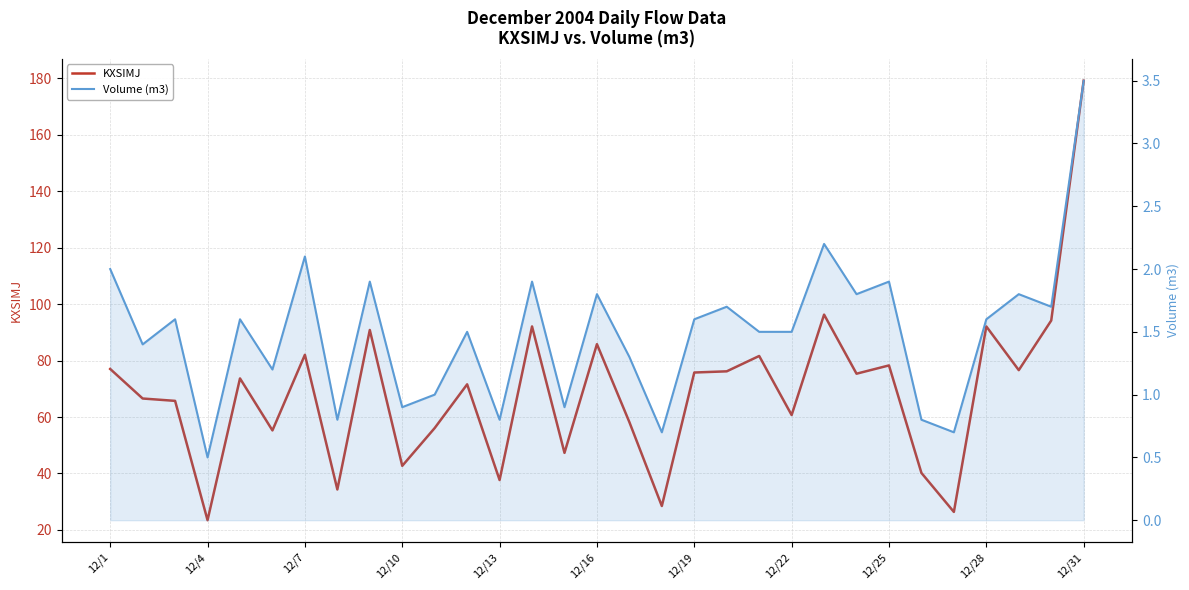

List the series in order of their overall mean, highest first.

KXSIMJ, Volume (m3)